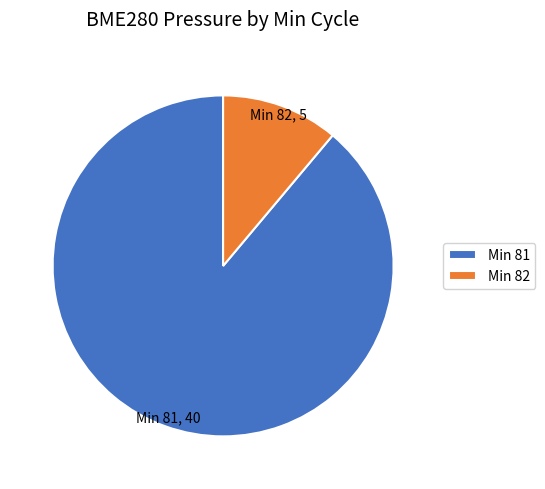

Which has a higher value, Min 81 or Min 82?

Min 81